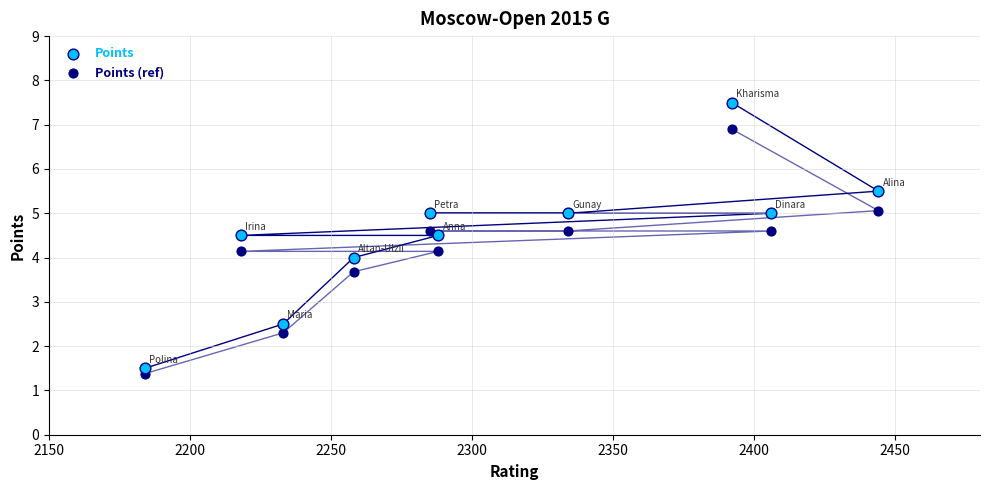

Across all data points, what is the range of Y values (max minus min)?

6.1